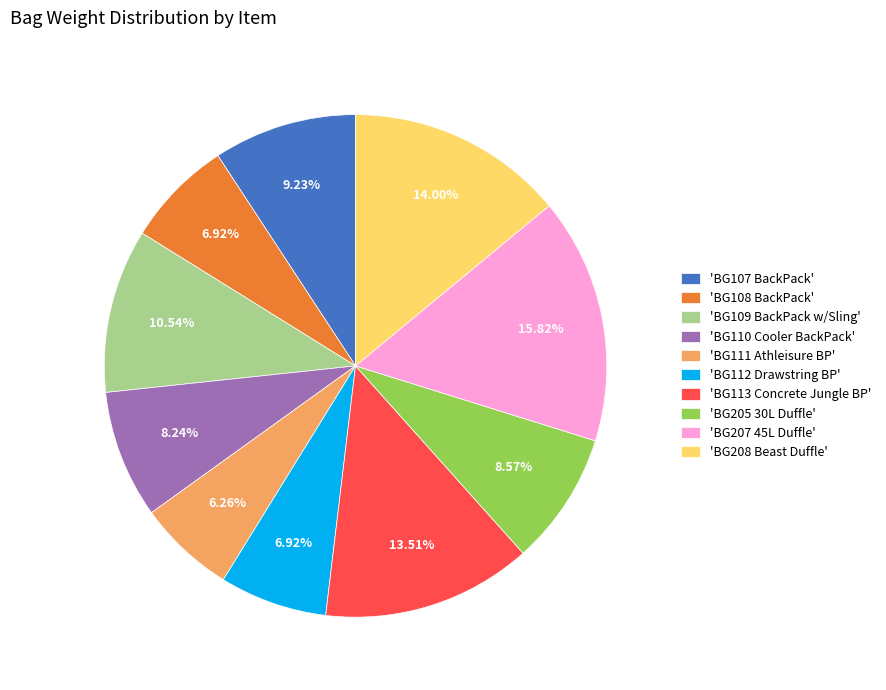

Do 'BG207 45L Duffle' and 'BG108 BackPack' together represent more than half of the pie?

No